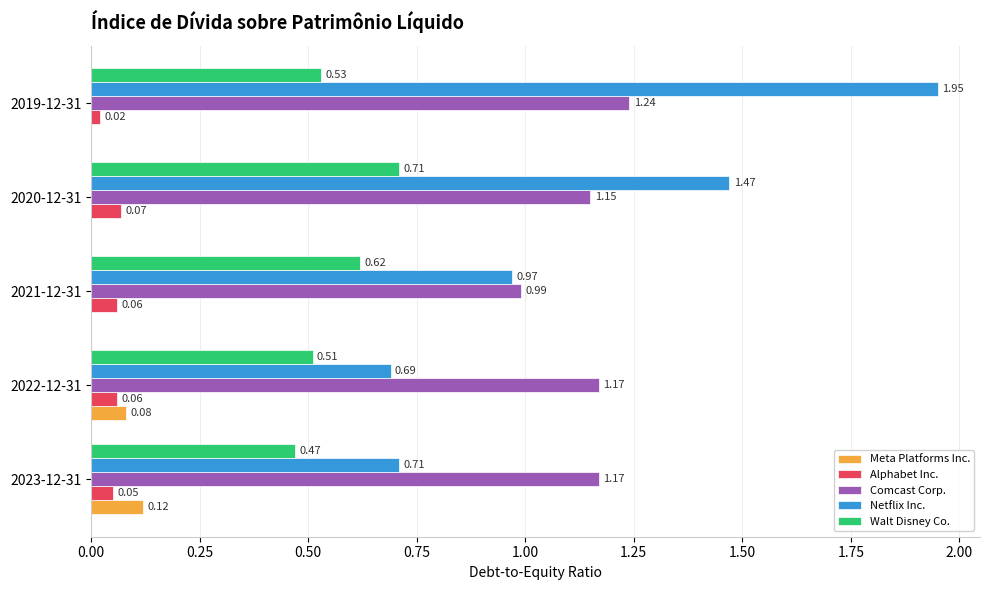

How many categories are shown in the chart?

5